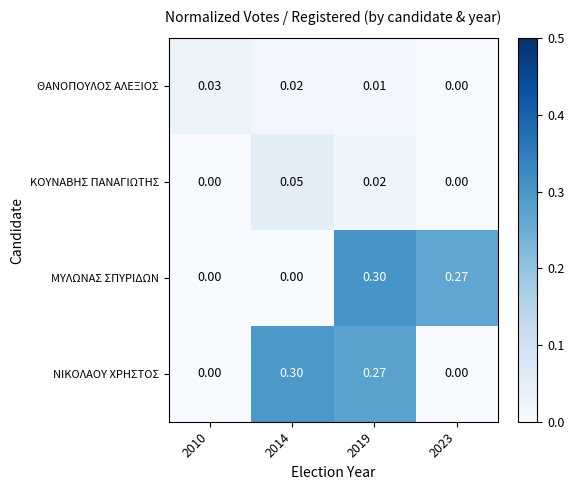

Between 2019 and 2023, which series saw the biggest shift?

ΝΙΚΟΛΑΟΥ ΧΡΗΣΤΟΣ